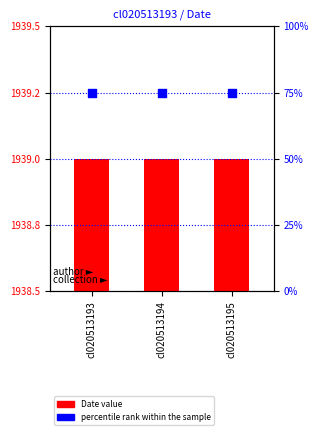

Which series has the largest total across all categories?

Date value